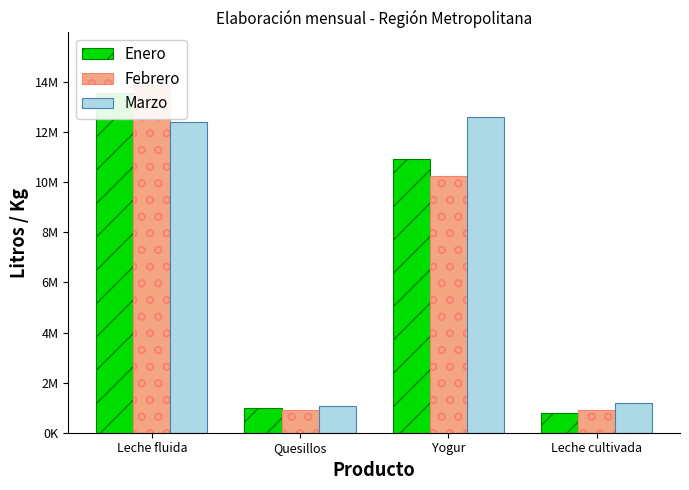

Reading left to right, transcribe all the data shown in this chart.

Enero: Leche fluida=13579755	Quesillos=981547	Yogur=10913877	Leche cultivada=798060
Febrero: Leche fluida=13897103	Quesillos=905922	Yogur=10256118	Leche cultivada=924140
Marzo: Leche fluida=12389000	Quesillos=1064469	Yogur=12615398	Leche cultivada=1166810